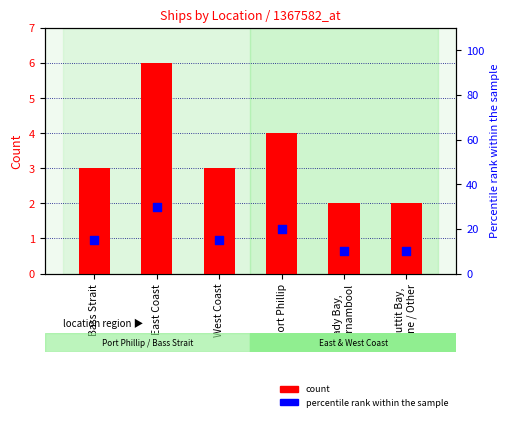

What is the total value across all series at Port Phillip?

24